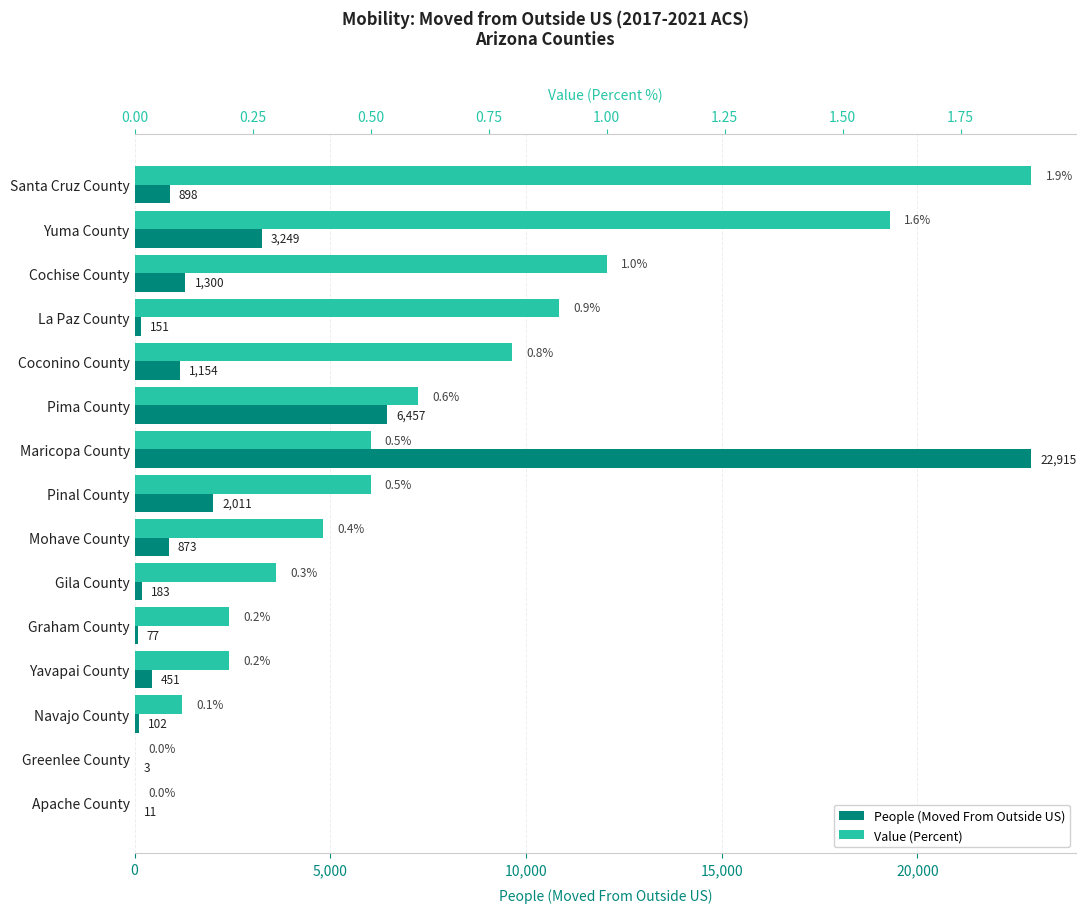

What are all the series names shown in the legend?

People (Moved From Outside US), Value (Percent)